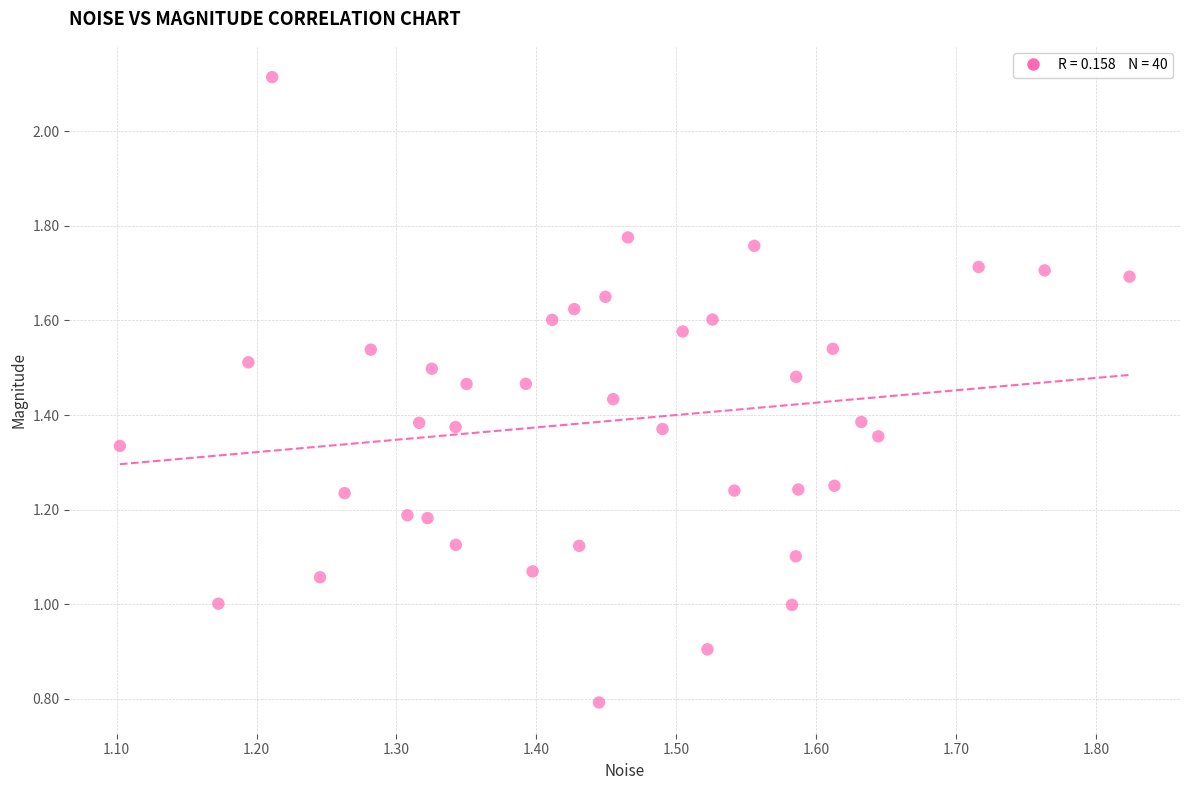

What is the range of X values (max minus min)?

0.7